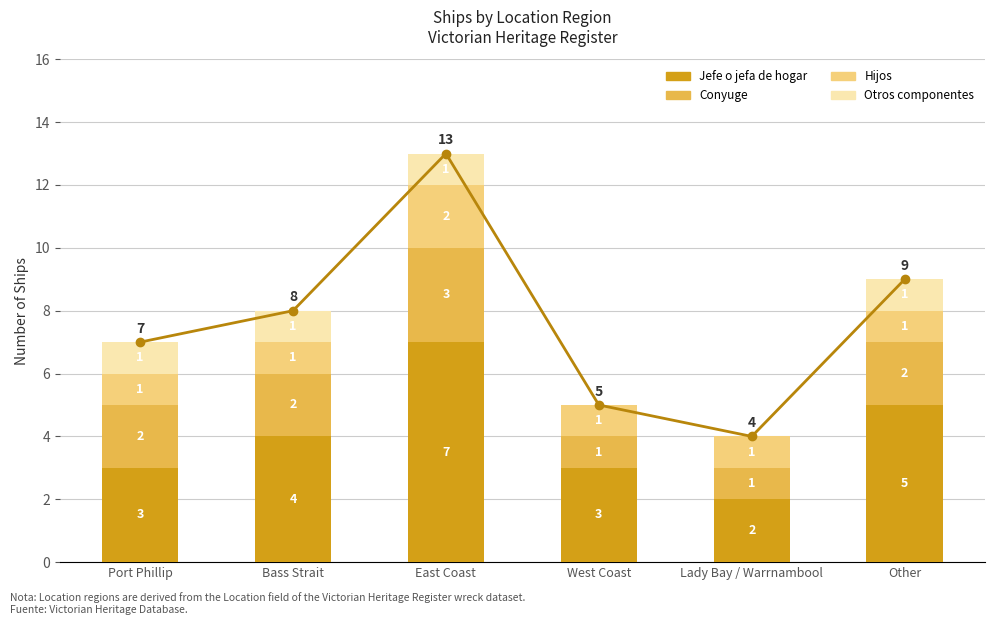

What is the spread (max minus min) of values at West Coast?

3